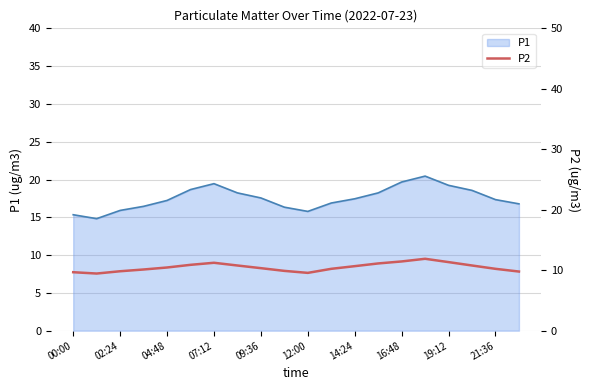

At which label is the value closest to 10?

21:36